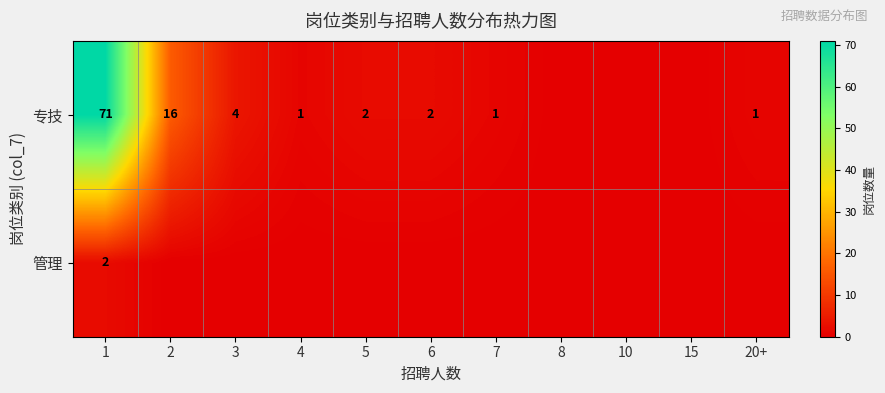

Is it true that 专技 equals 1 at 4?

True